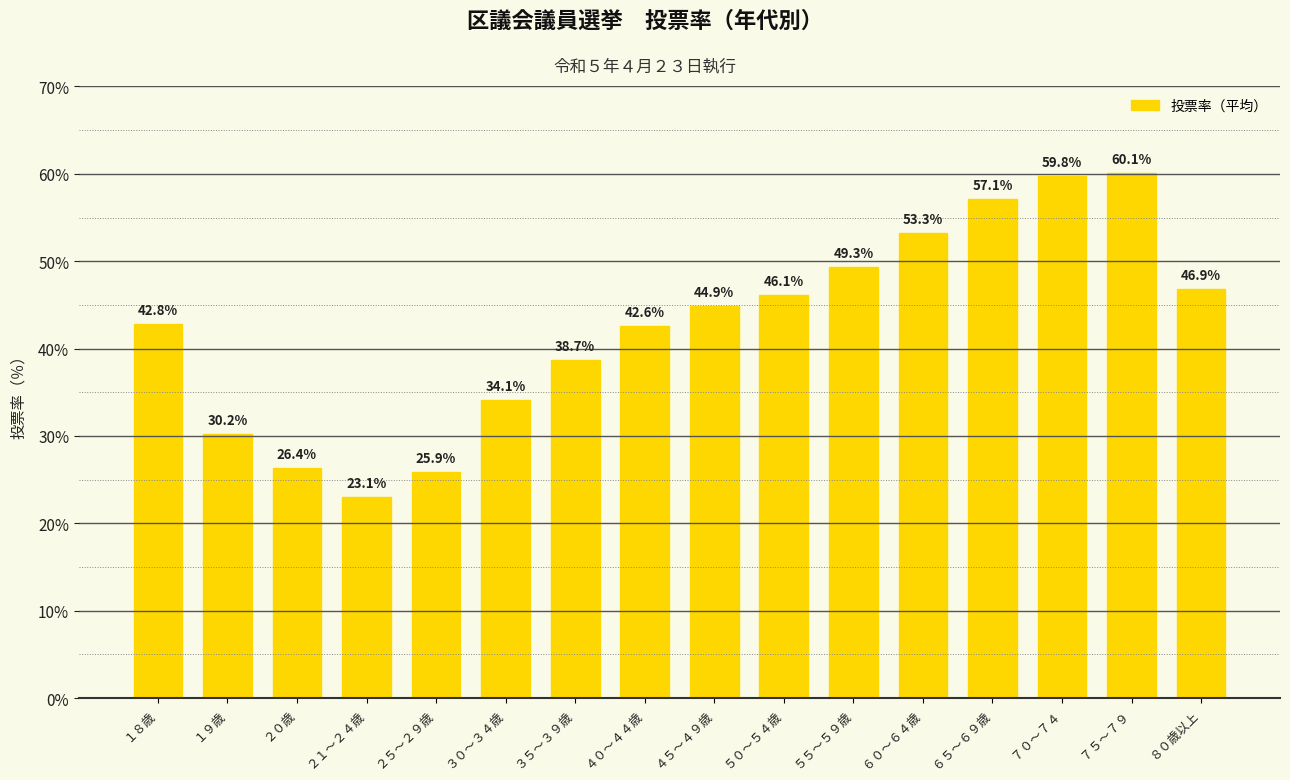

True or false: the data shows 53.3 at ６０～６４歳.

True